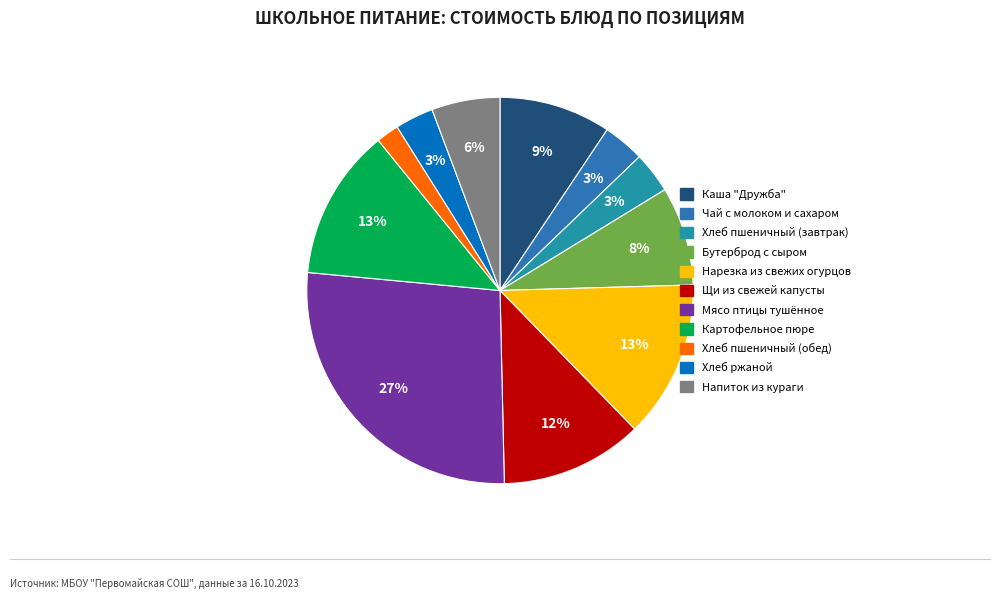

What is the change in value from Чай с молоком и сахаром to Бутерброд с сыром?

+6.0